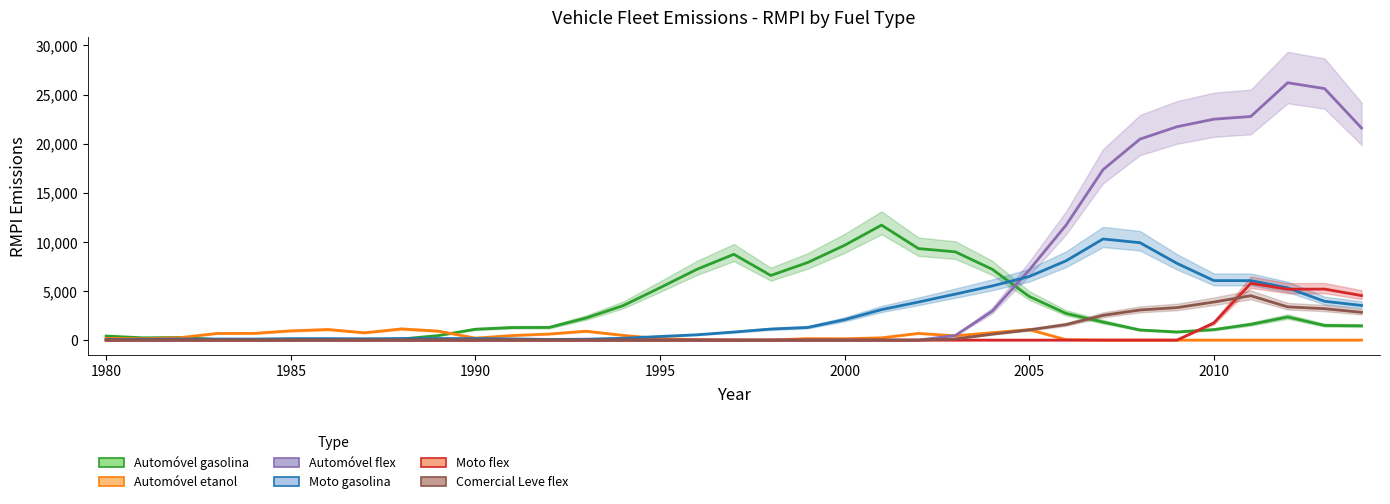

What are all the series names shown in the legend?

Automóvel gasolina, Automóvel etanol, Automóvel flex, Moto gasolina, Moto flex, Comercial Leve flex